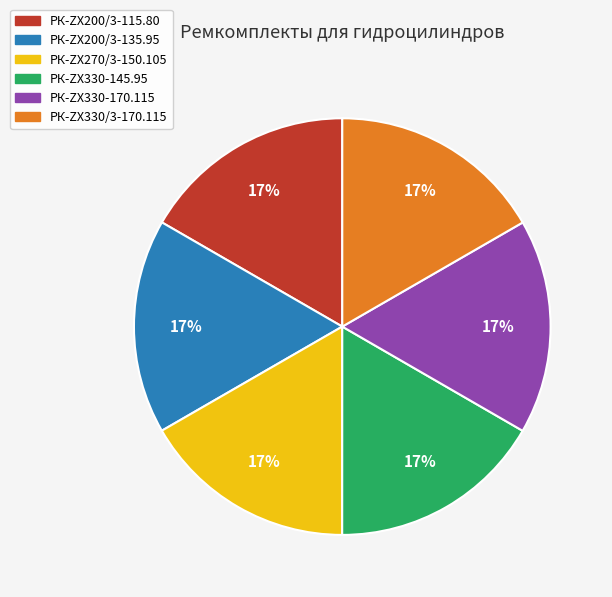

Does any single category account for the majority?

No